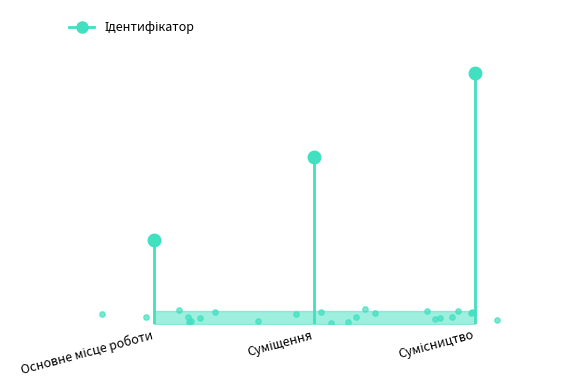

Approximately how many times larger is the value at Сумісництво compared to Суміщення?

1.5